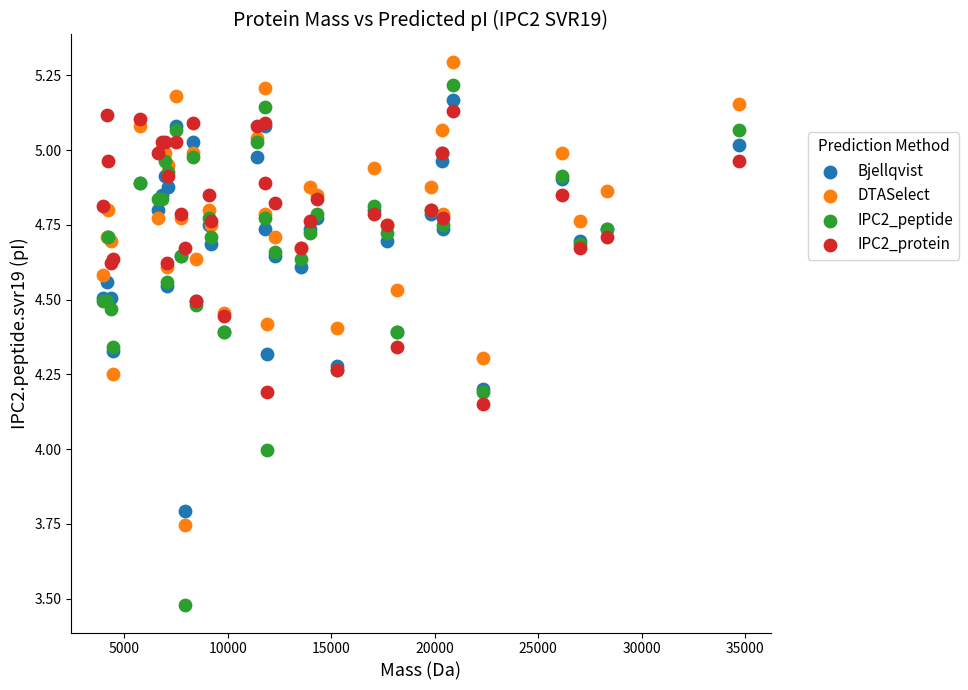

What are all the series names shown in the legend?

Bjellqvist, DTASelect, IPC2_peptide, IPC2_protein